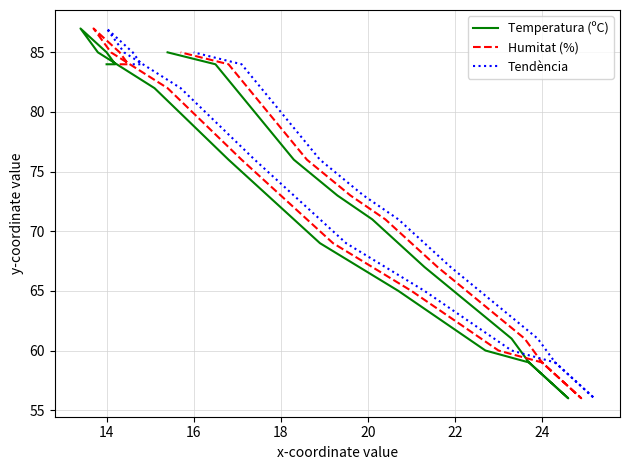

Which series has the largest range (max minus min)?

Temperatura (ºC)